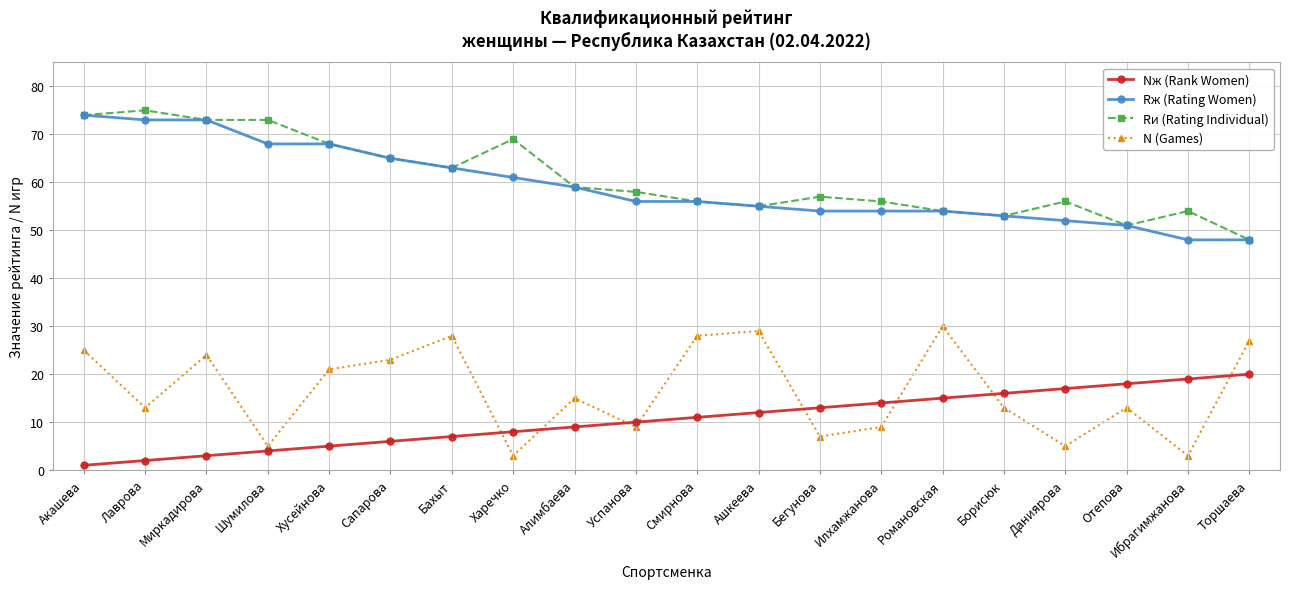

Which series has the largest total across all categories?

Rи (Rating Individual)